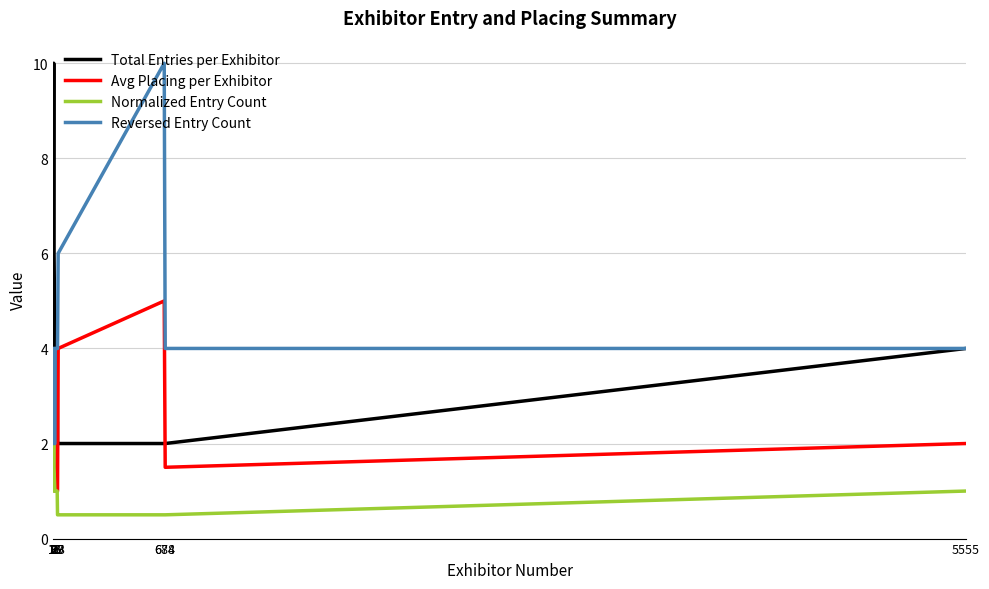

Does the chart have visible grid lines?

Yes